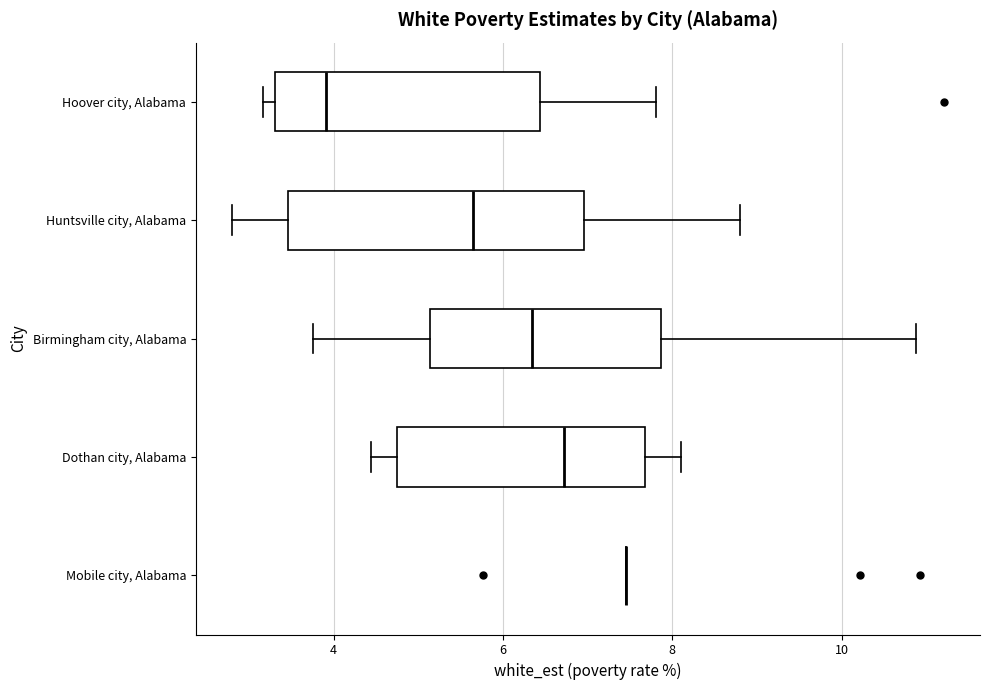

Reading bottom to top, transcribe this box plot: for each box, give where its median line is, the range the box spans, and where its two whiskers end, as read against the x-axis. The values are not printed on the chart, so give them approximately, as read against the axis.

Mobile city, Alabama: box collapsed to a line at 7.4, whiskers 7.4 to 7.4
Dothan city, Alabama: median 6.8, box 4.8 to 7.6, whiskers 4.4 to 8.2
Birmingham city, Alabama: median 6.4, box 5.2 to 7.8, whiskers 3.8 to 10.8
Huntsville city, Alabama: median 5.6, box 3.4 to 7.0, whiskers 2.8 to 8.8
Hoover city, Alabama: median 4.0, box 3.4 to 6.4, whiskers 3.2 to 7.8